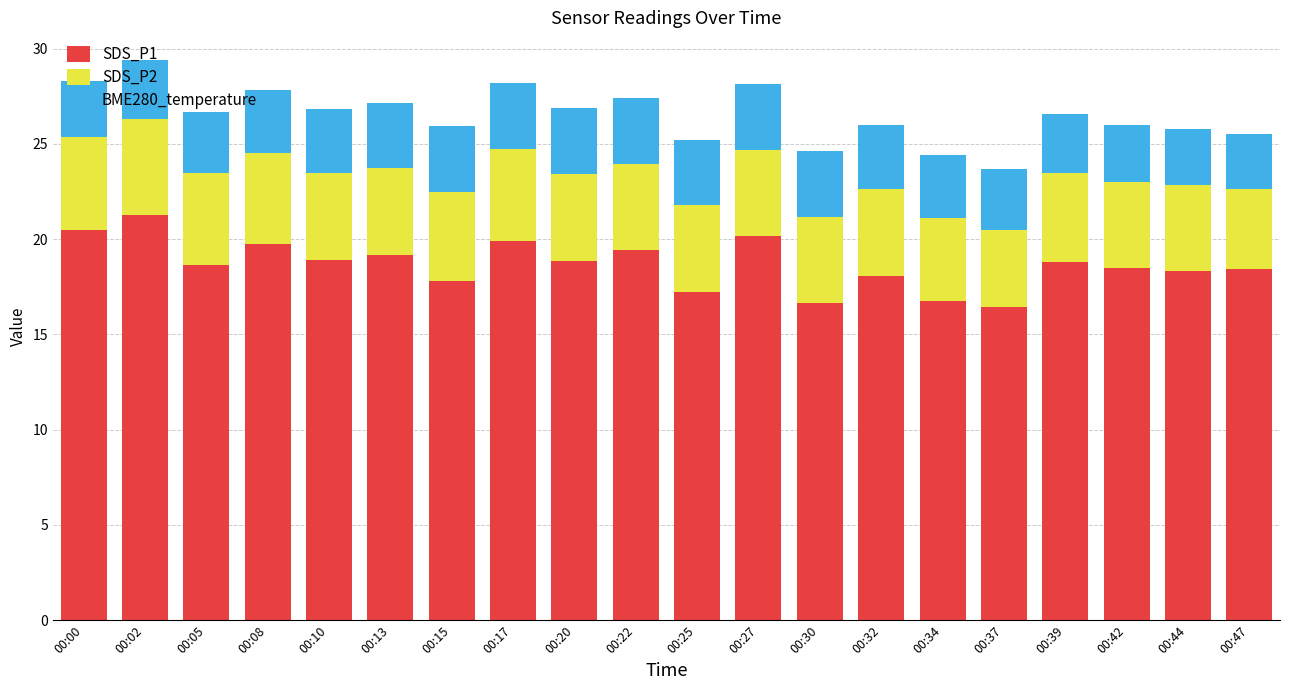

What is the total value across all series at 00:00?

28.3